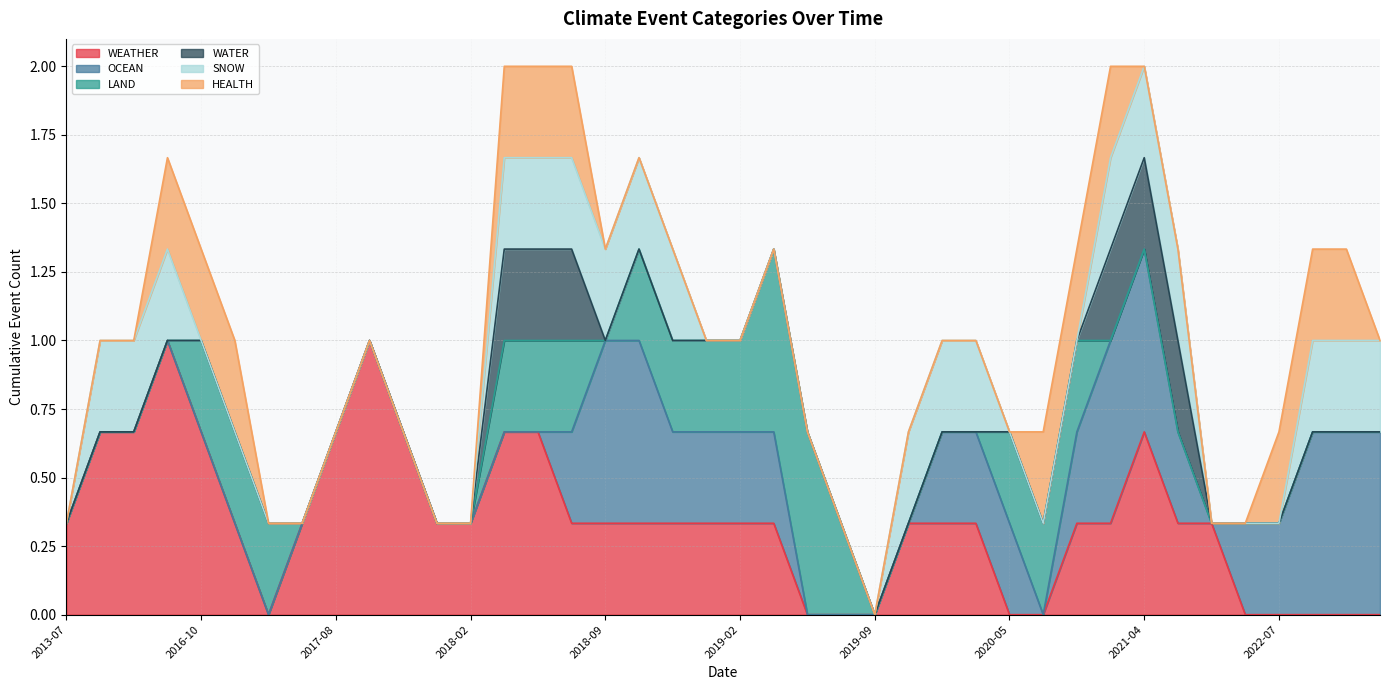

Between 2023-07 and 2020-01, which series saw the biggest shift?

SNOW